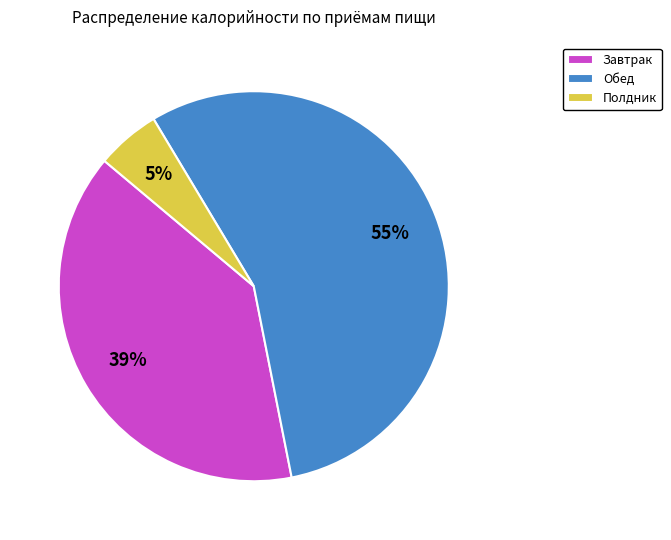

Combined, do Полдник and Завтрак account for over 50%?

No